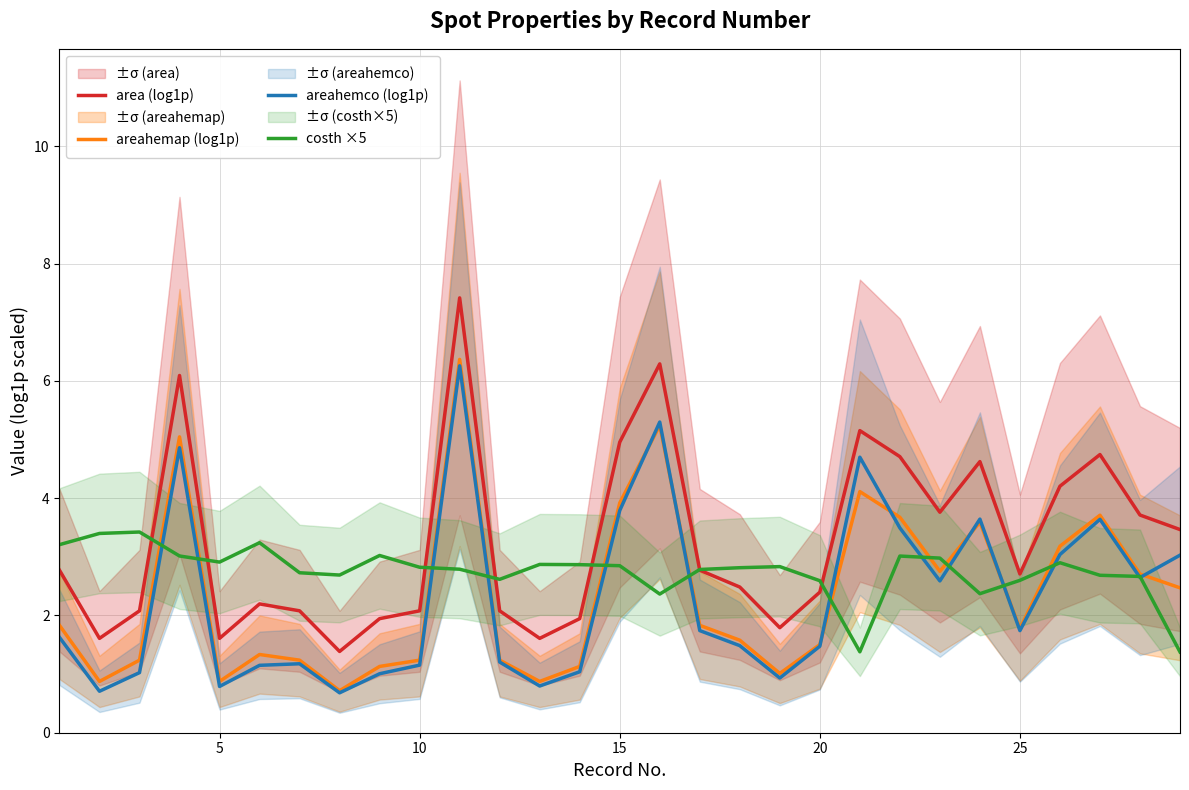

Is this an area chart (filled region under the line)?

No